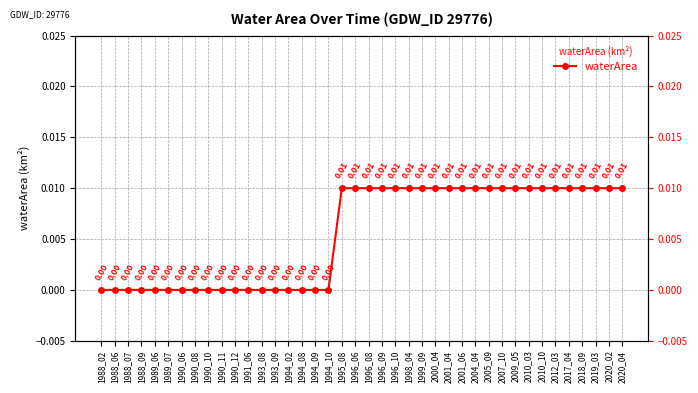

Rank the categories by value from highest to lowest.

1995_08, 1996_06, 1996_08, 1996_09, 1996_10, 1998_04, 1999_09, 2000_04, 2001_04, 2001_06, 2004_04, 2005_09, 2007_10, 2009_05, 2010_03, 2010_10, 2012_03, 2017_04, 2018_09, 2019_03, 2020_02, 2020_04, 1988_02, 1988_06, 1988_07, 1988_09, 1989_06, 1989_07, 1990_06, 1990_08, 1990_10, 1990_11, 1990_12, 1991_06, 1993_08, 1993_09, 1994_02, 1994_08, 1994_09, 1994_10